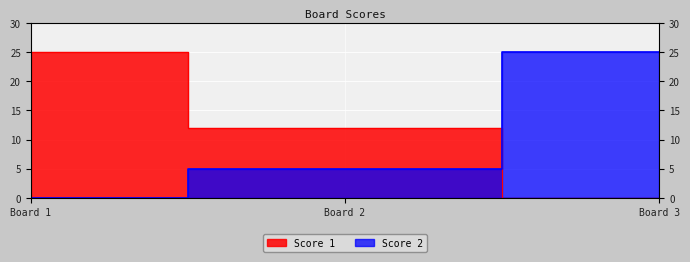

Where does the Score 1 series first go above 12?

Board 1